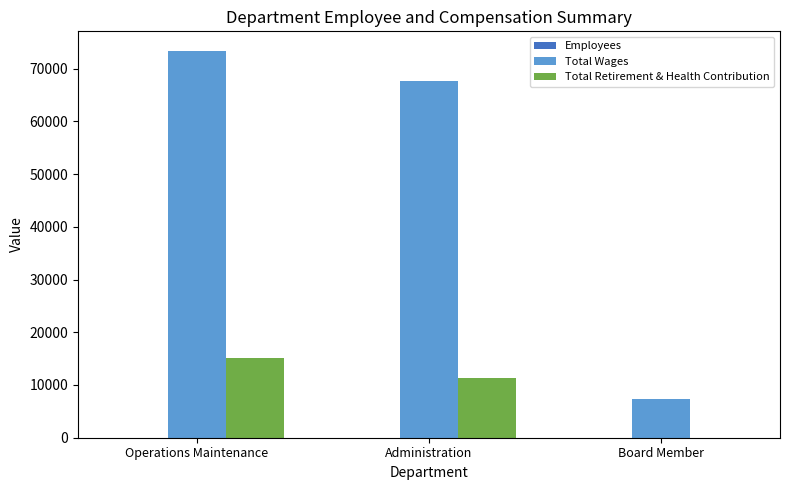

Count the number of categories in the chart.

3